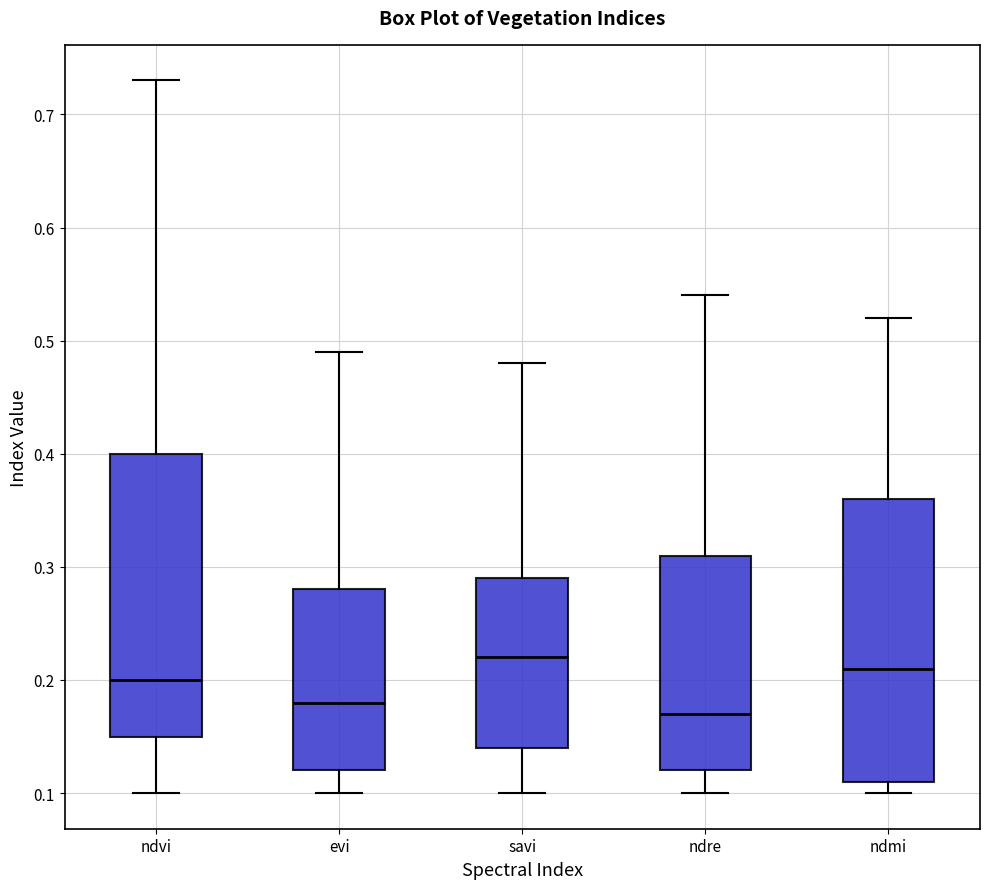

Where is the lower edge of the box for ndvi on the y-axis? The values are not printed on the chart, so give them approximately, as read against the axis.

0.15